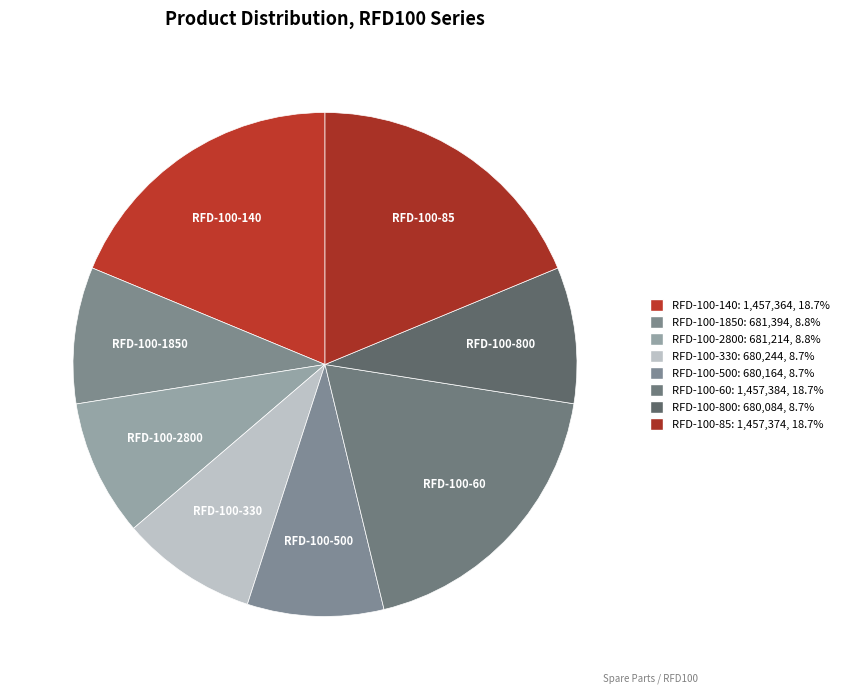

Approximately how many times larger is the value at RFD-100-60 compared to RFD-100-800?

2.1